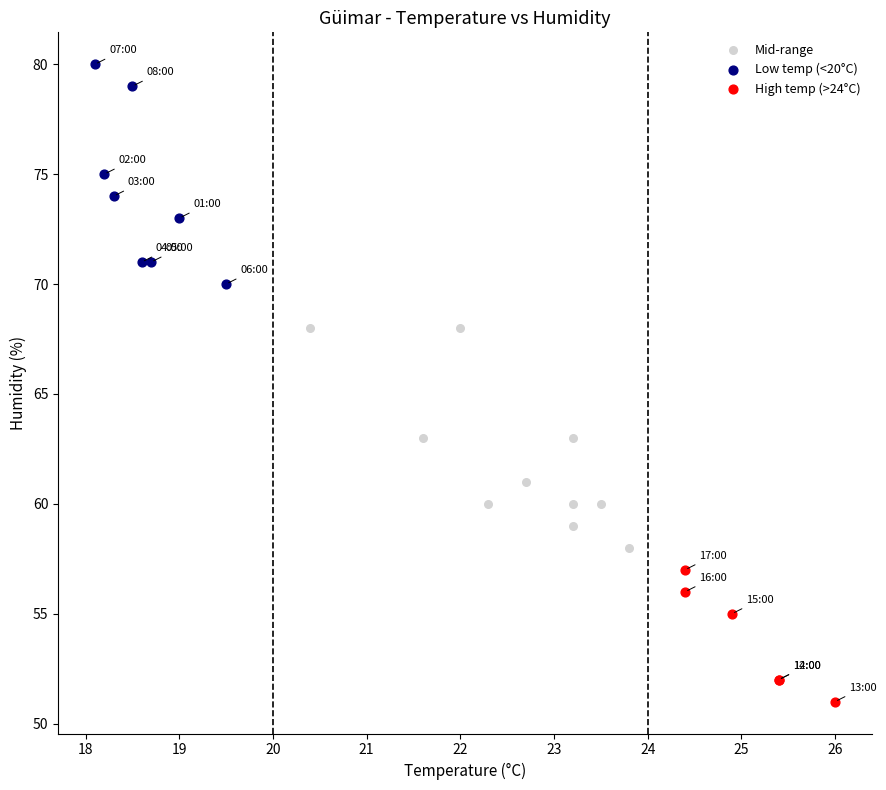

Which series contains the lowest Y value?

High temp (>24°C)